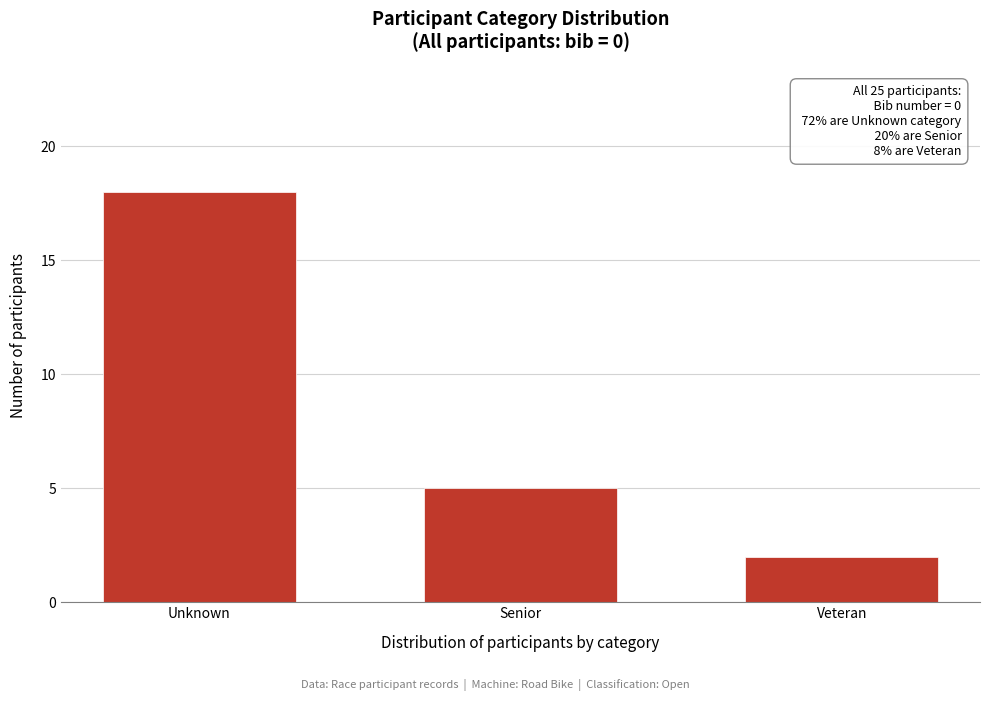

Reading right to left, extract all data points from this chart.

Veteran=2	Senior=5	Unknown=18